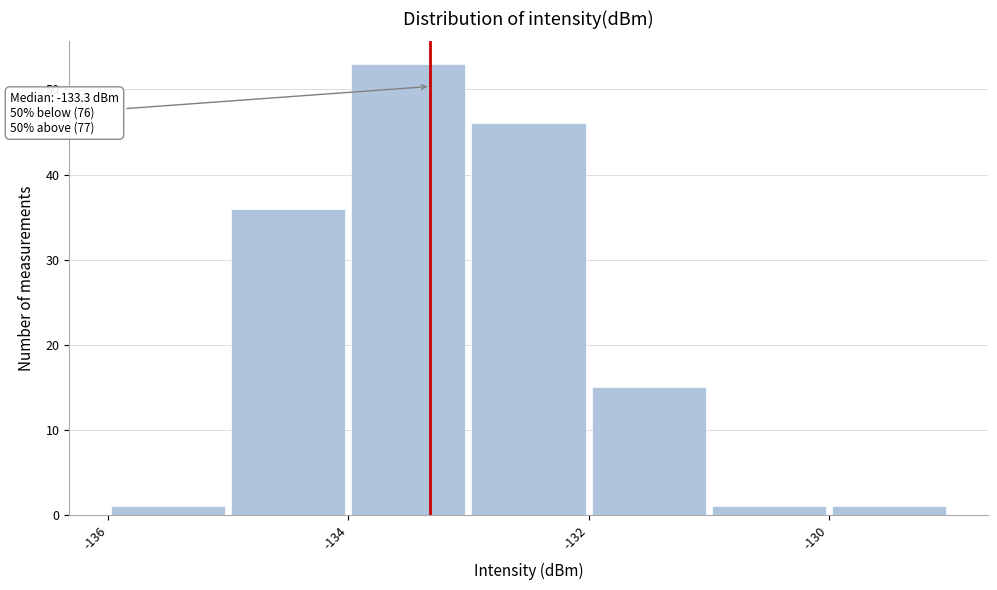

Over which range of the x-axis is the bar tallest?

-134 to -133